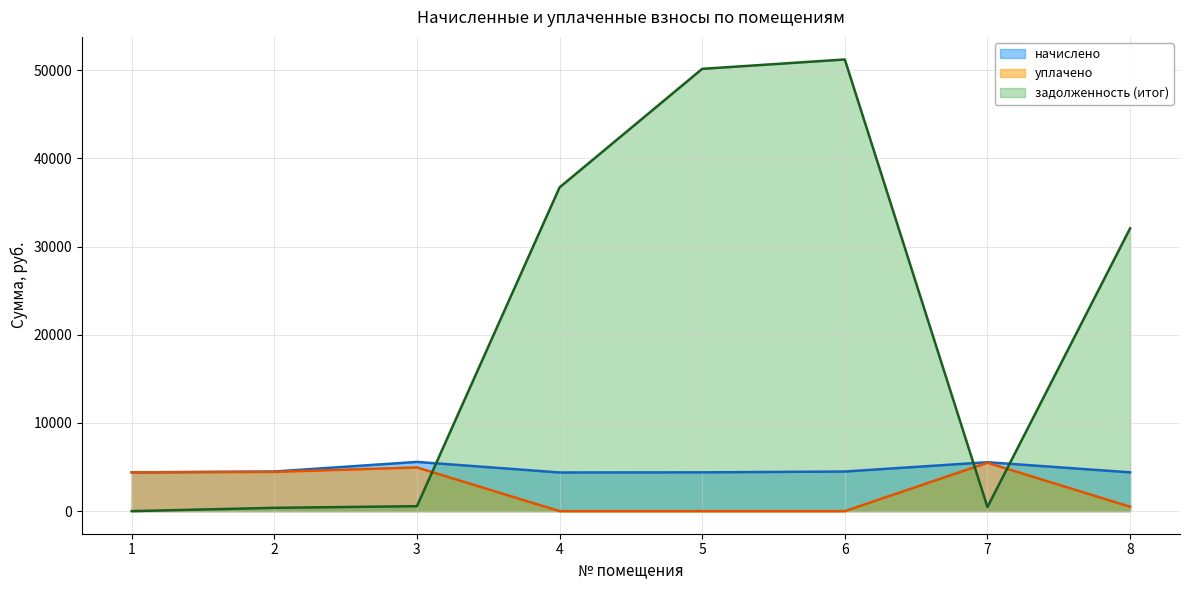

At which category is the sum across all series the highest?

6